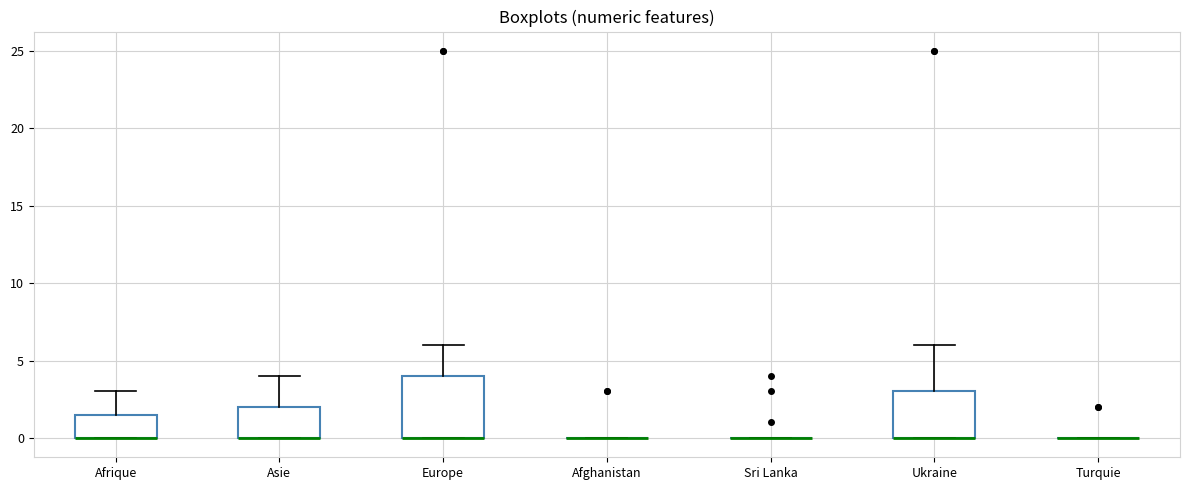

Which box is the tallest, from its lower edge to its upper edge?

Europe